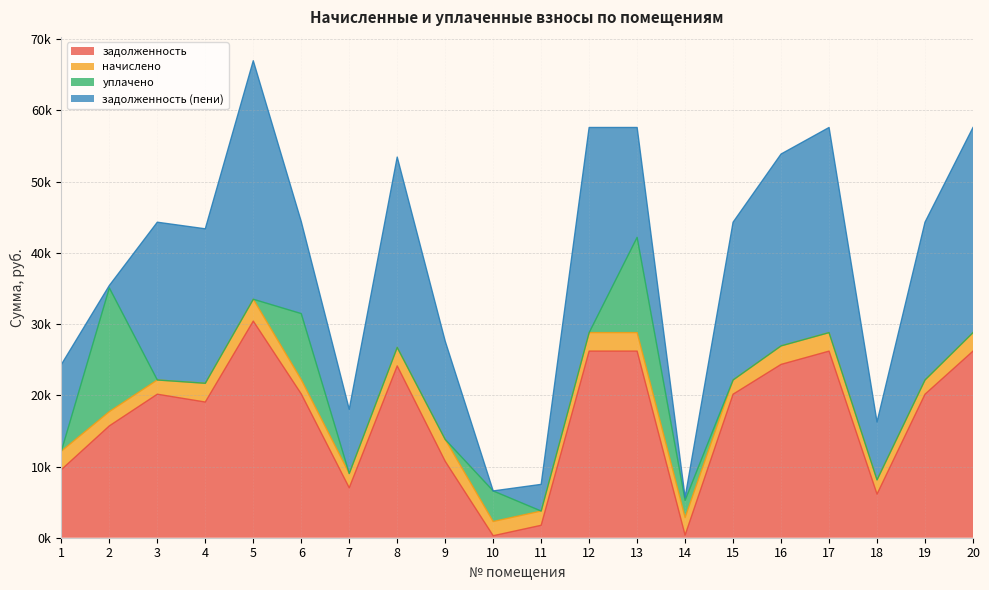

Between which two adjacent categories do начислено and задолженность first intersect?

9 and 10